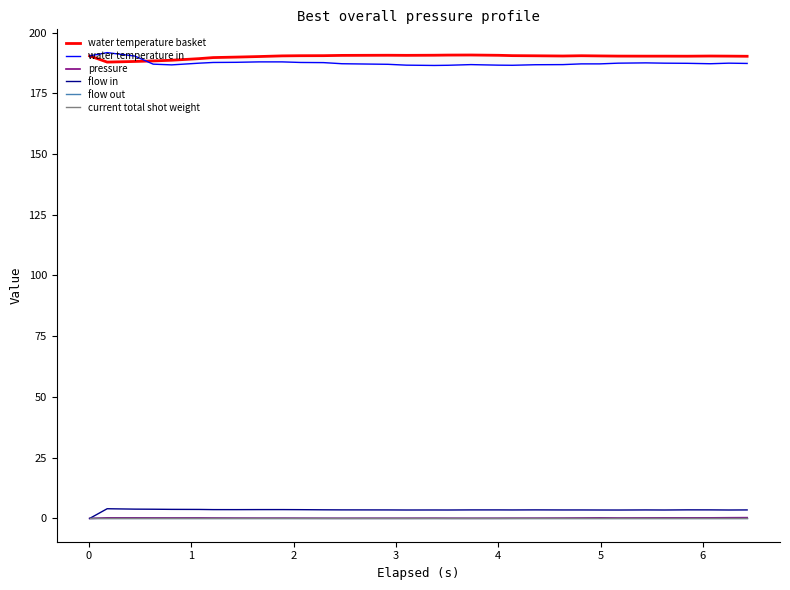

True or false: pressure and water temperature basket cross at least once.

False